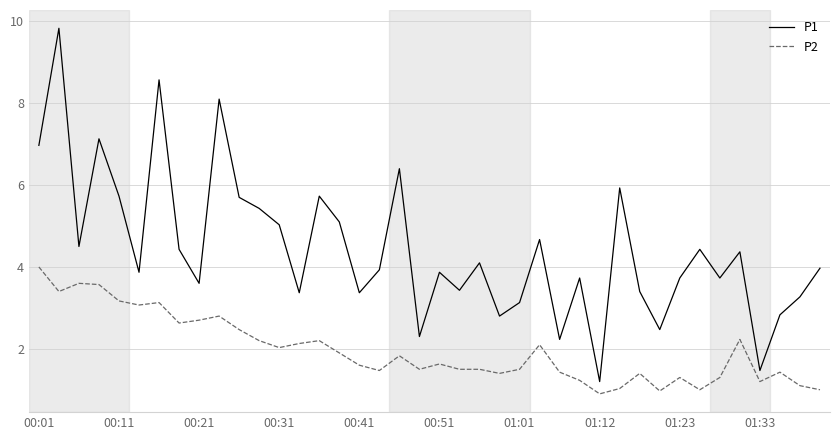

True or false: P1 has more than 1 interior local peaks.

True